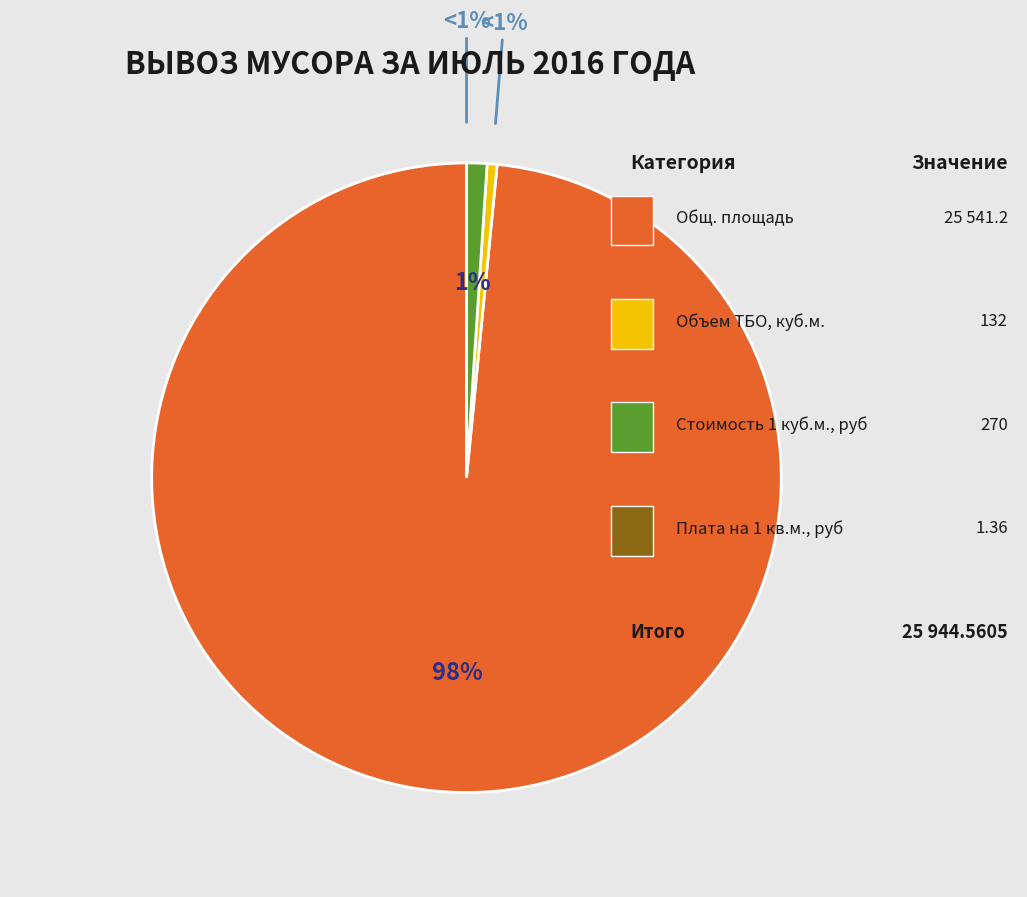

Count the number of slices in the pie.

4